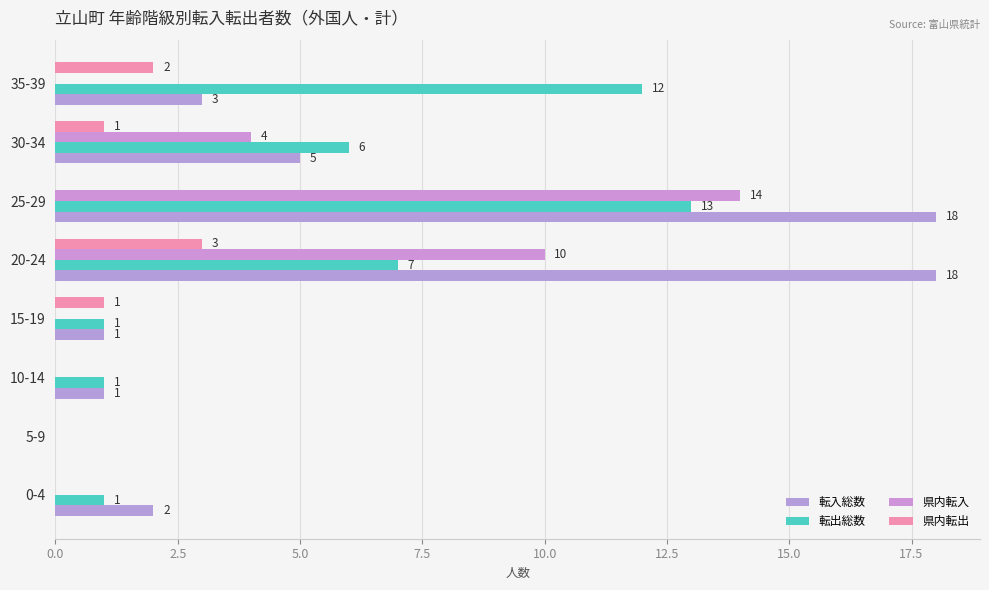

What is the sum of all 転出総数 values?

41